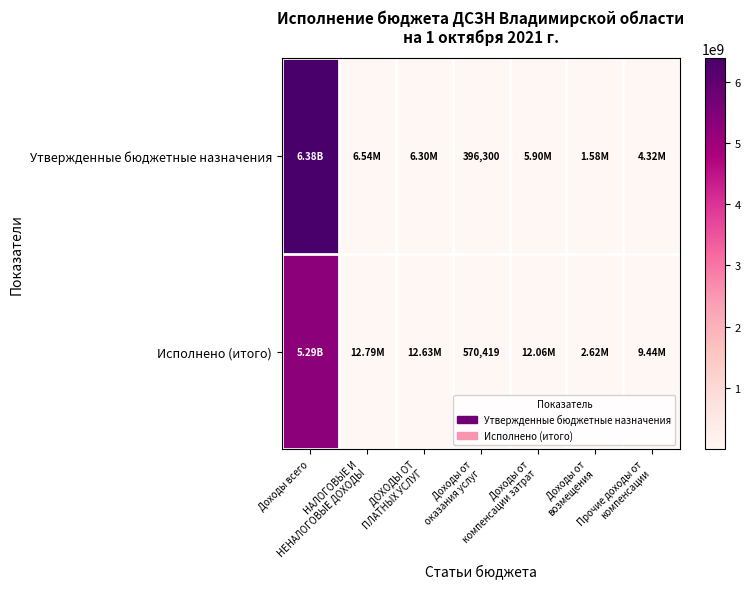

What is the maximum value shown in the chart?

6377699800.0